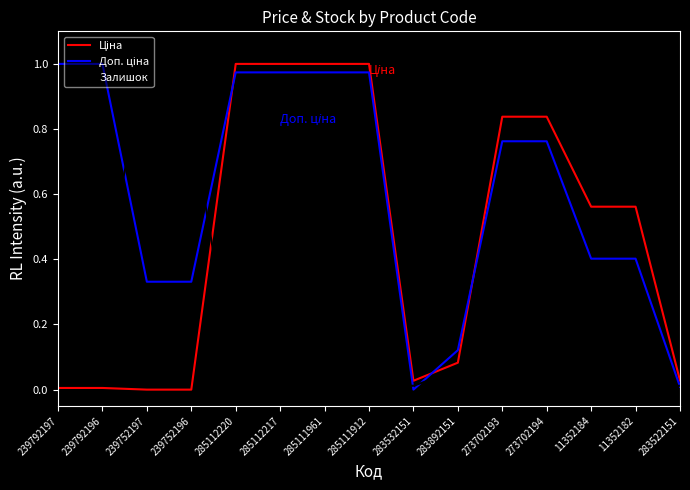

What is the average value of the Залишок series?

0.2